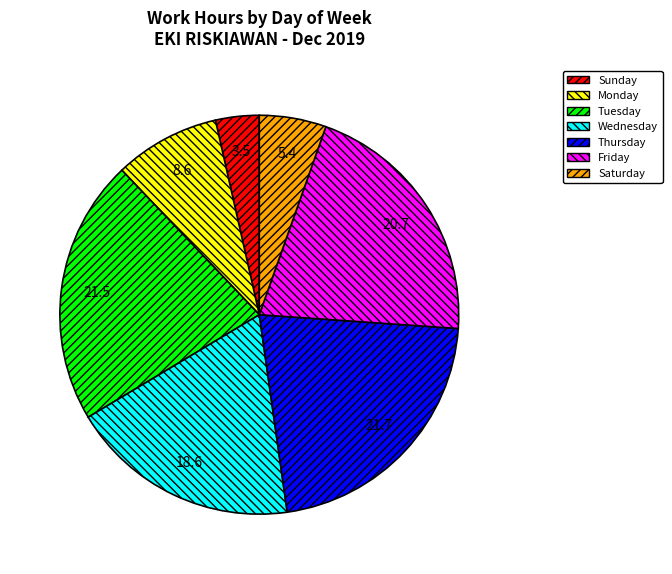

Is it true that Saturday is 5% of the pie?

True